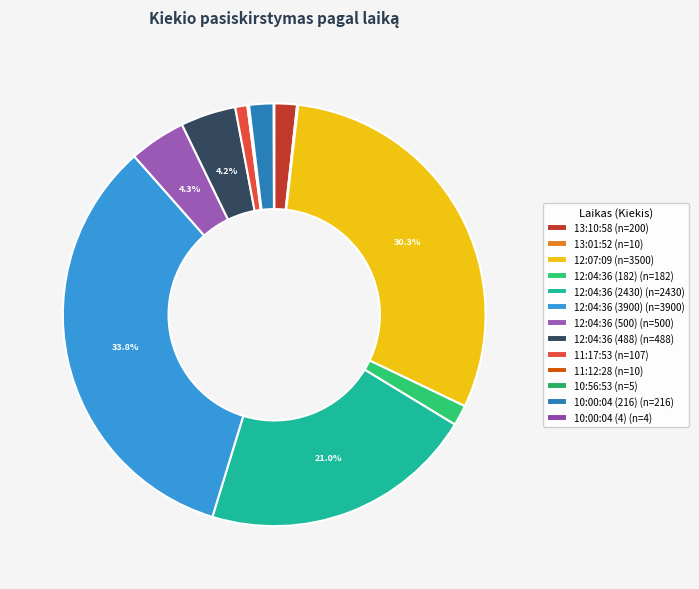

True or false: 11:17:53 accounts for 13% of the total.

False